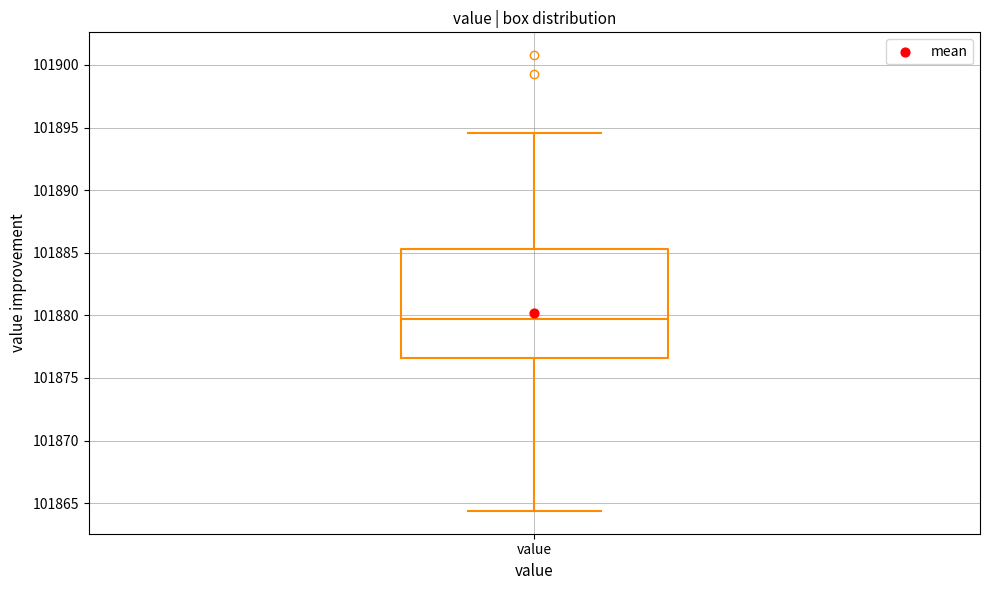

Where is the upper edge of the box for value on the y-axis? The values are not printed on the chart, so give them approximately, as read against the axis.

101885.5